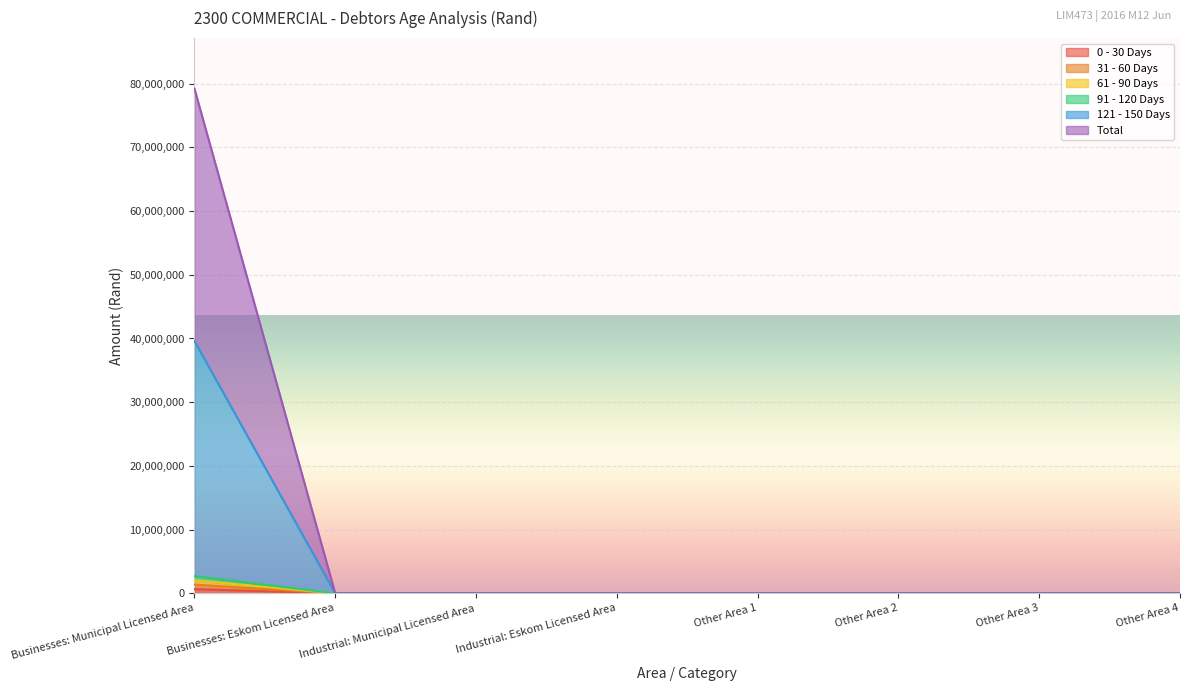

How many distinct data groups are displayed?

6